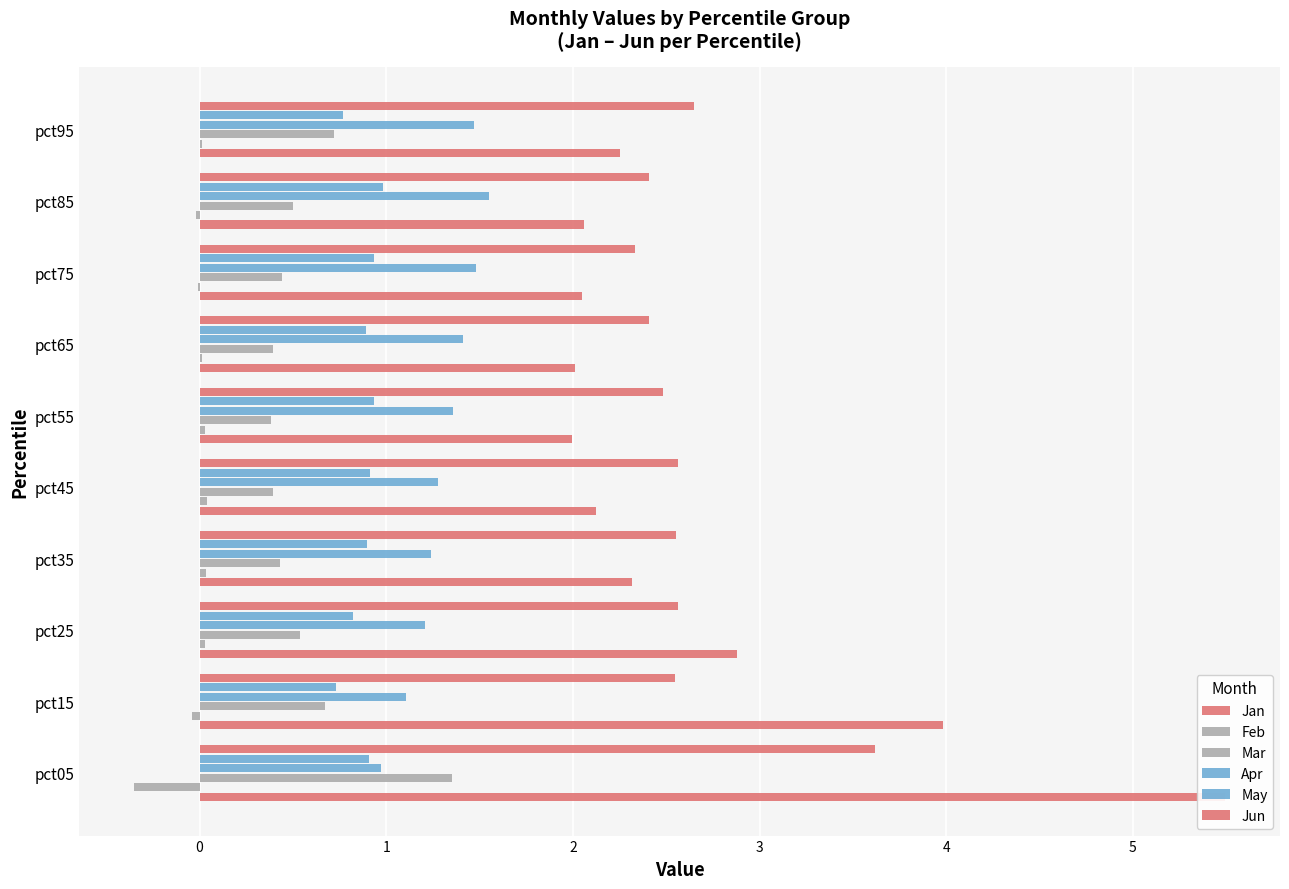

Count the number of categories in the chart.

10